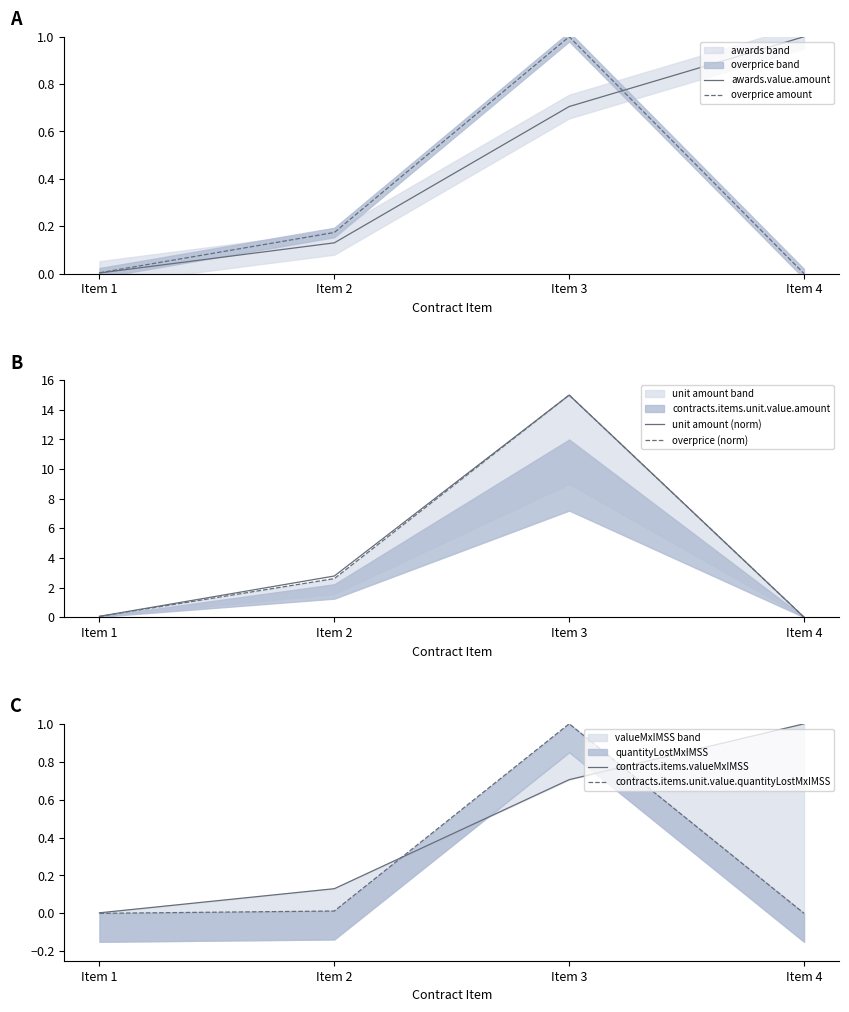

True or false: contracts.items.unit.value.quantityLostMxIMSS has more than 1 interior local peaks.

False